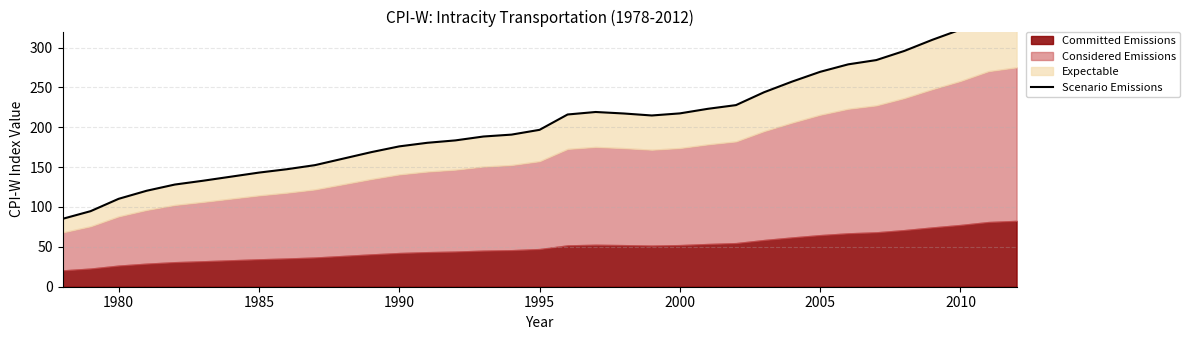

Reading left to right, extract all data points from this chart.

85.1	94.8	110.2	120.4	128.1	132.9	138.0	143.1	147.4	152.5	160.6	168.8	176.0	180.5	183.5	188.4	190.8	196.8	216.0	219.1	217.2	214.8	217.4	223.1	227.8	243.9	257.2	269.5	278.9	284.2	295.7	309.7	322.5	337.9	344.0